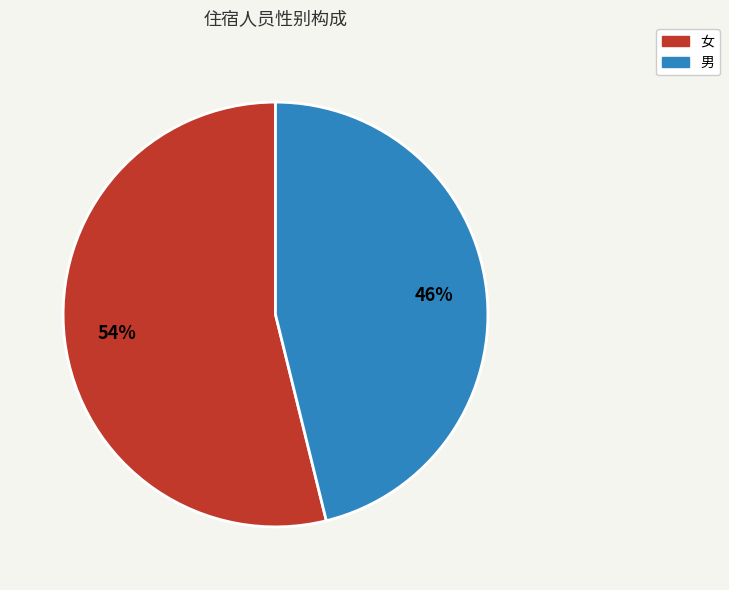

Approximately how many times larger is the value at 女 compared to 男?

1.2